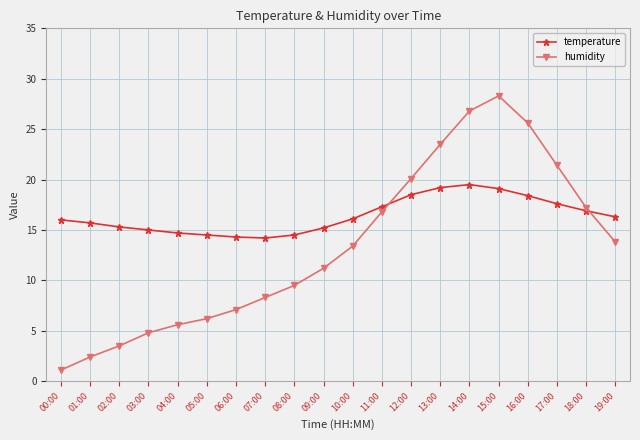

List the series in order of their overall mean, lowest first.

humidity, temperature